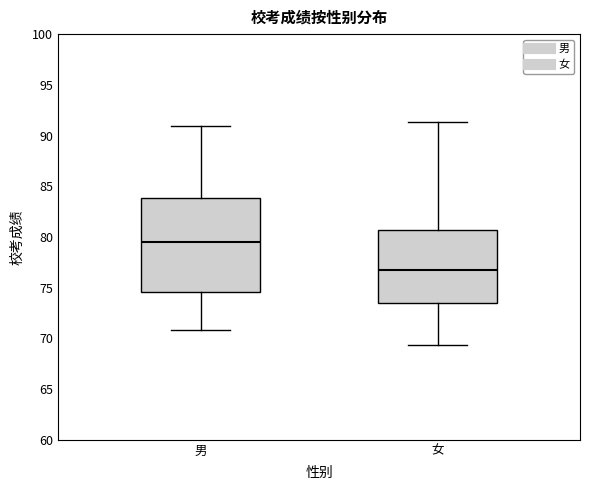

Comparing the boxes themselves (not the whiskers), which one is the tallest?

男